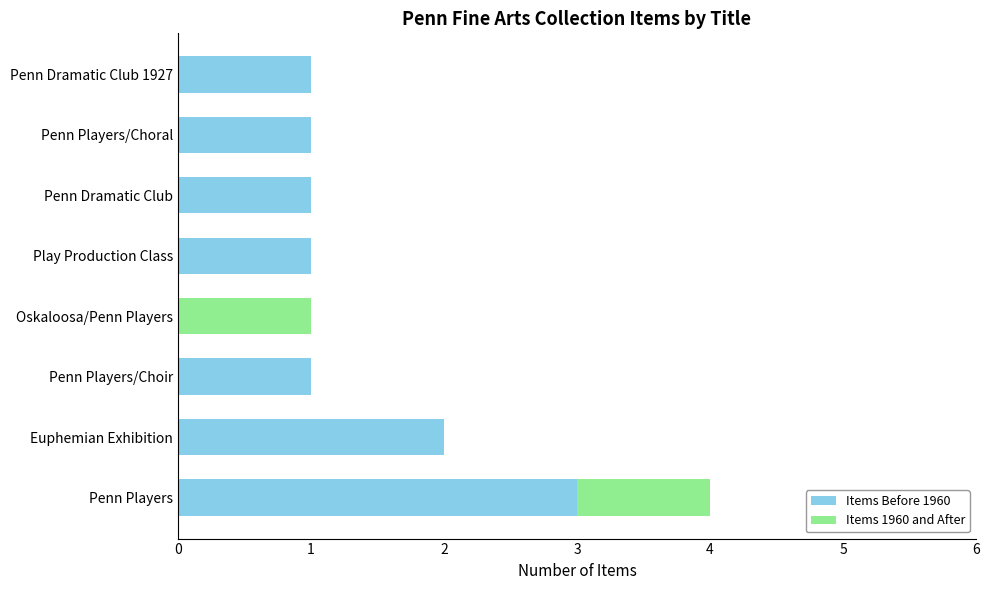

Which category has the highest value in the Items Before 1960 series?

Penn Players